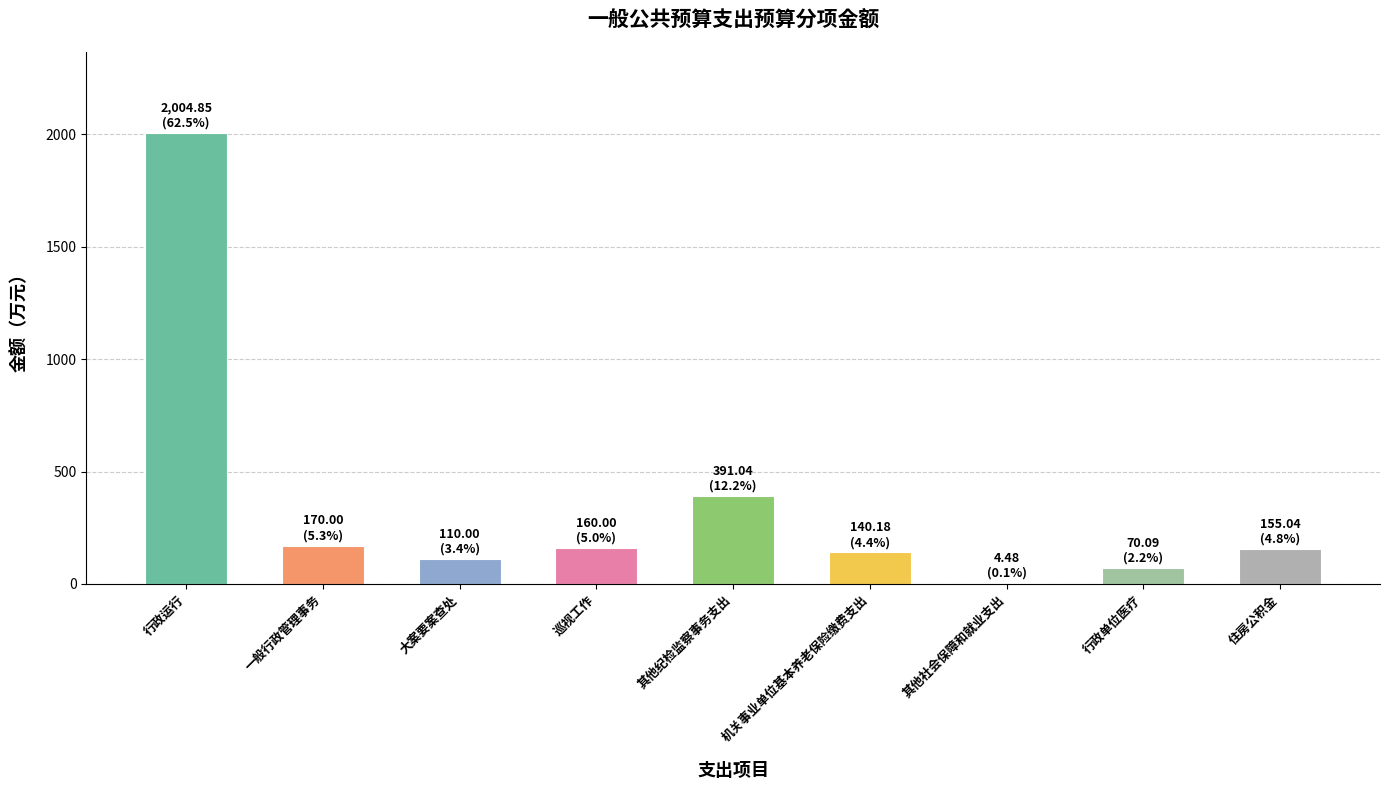

The chart shows a value of 170.0 at 一般行政管理事务. True or false?

True